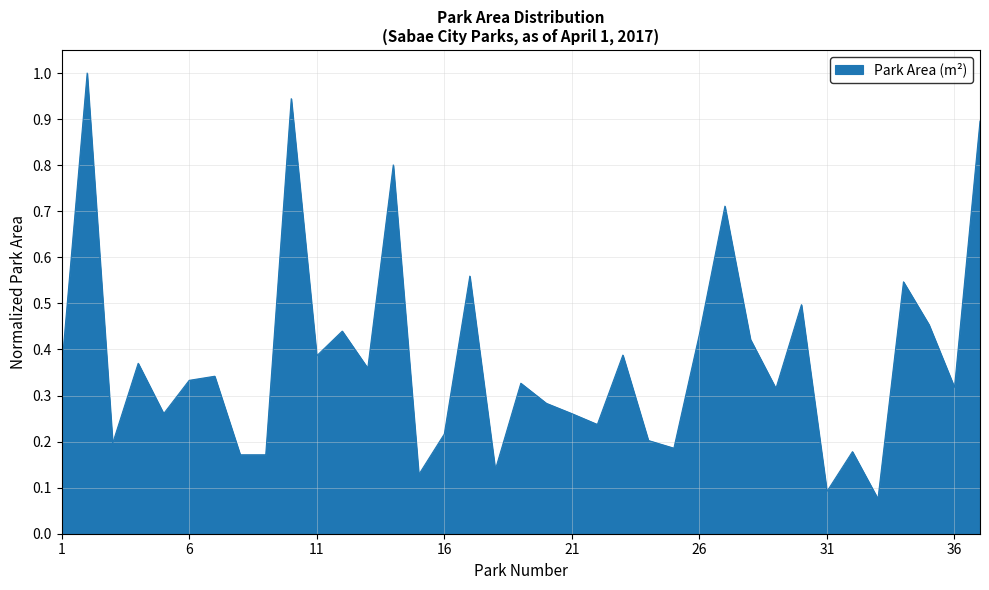

What is the maximum value shown in the chart?

1.0